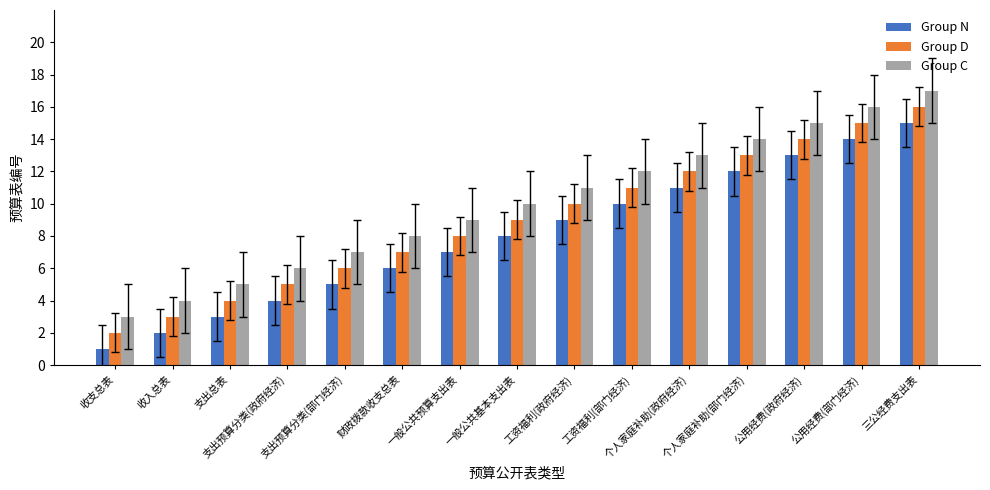

Rank the series at 工资福利(部门经济) from highest to lowest value.

Group C, Group D, Group N